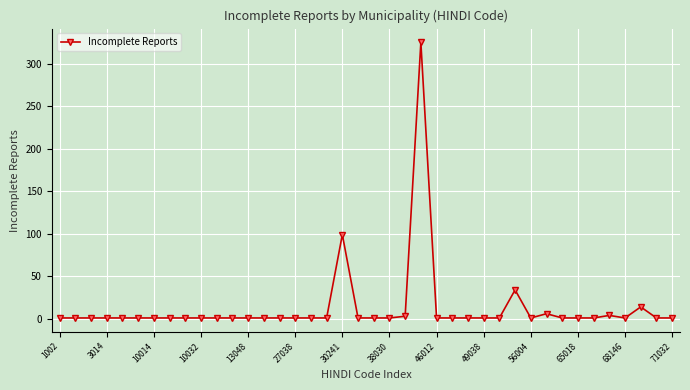

What is the maximum value shown in the chart?

325